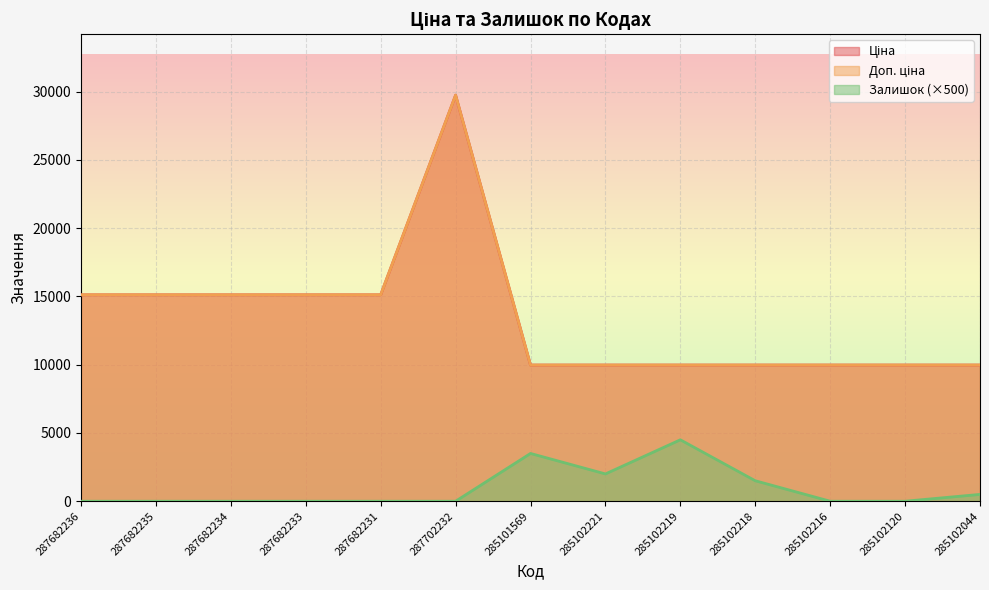

True or false: Доп. ціна has a value of 16212.5 at 285101569.

False